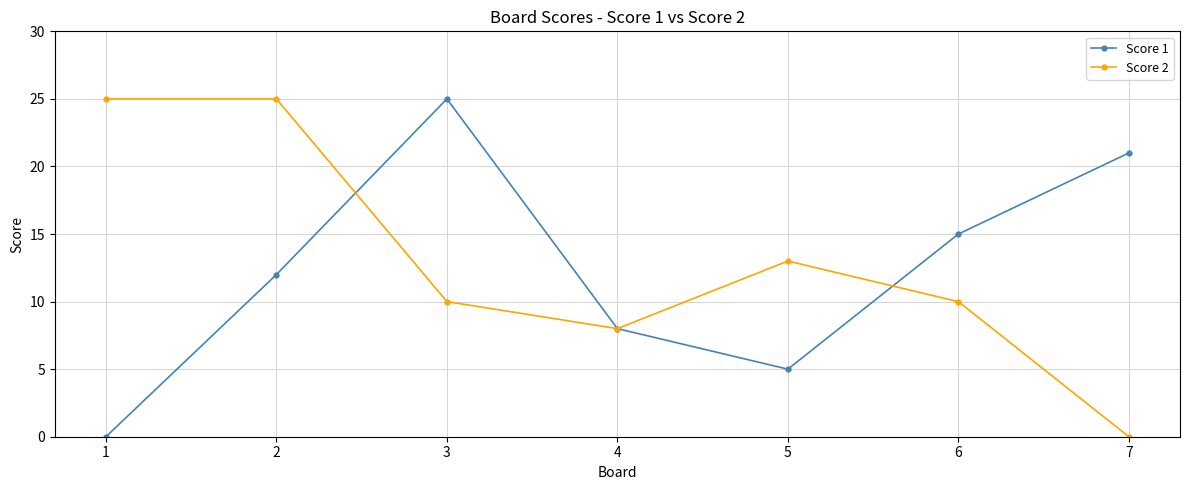

What is the spread (max minus min) of values at 2?

13